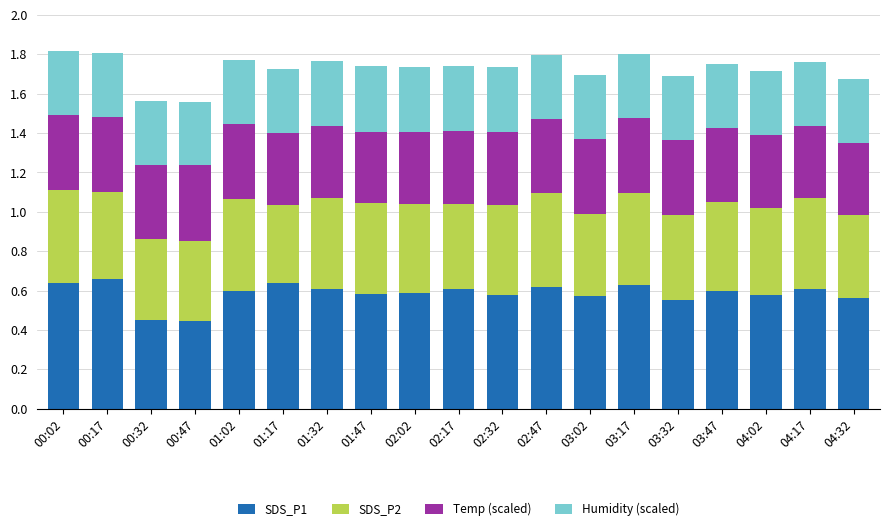

How many SDS_P1 values are between 0 and 1?

19